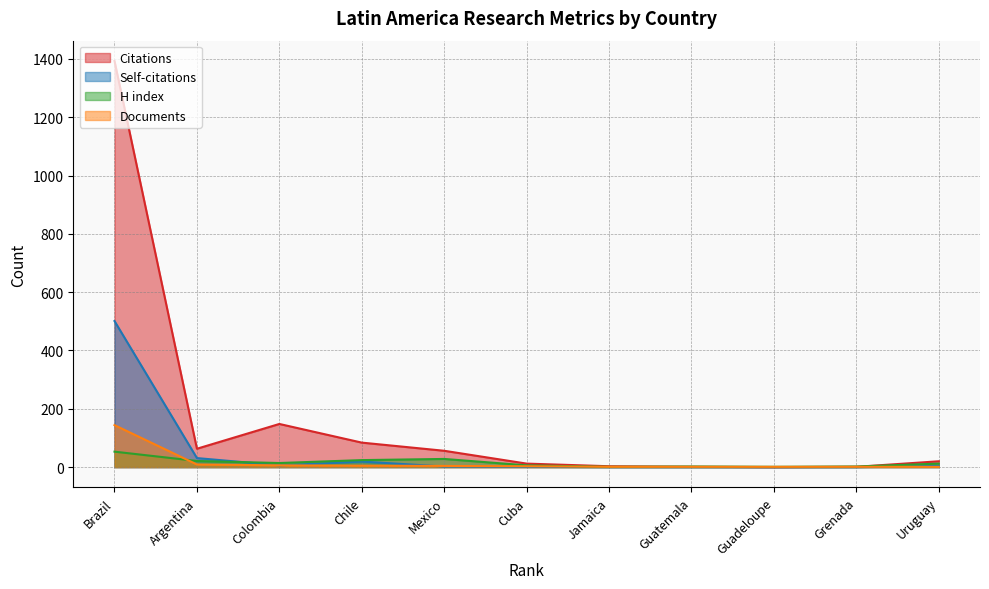

At which category does Self-citations reach its first local peak?

Chile